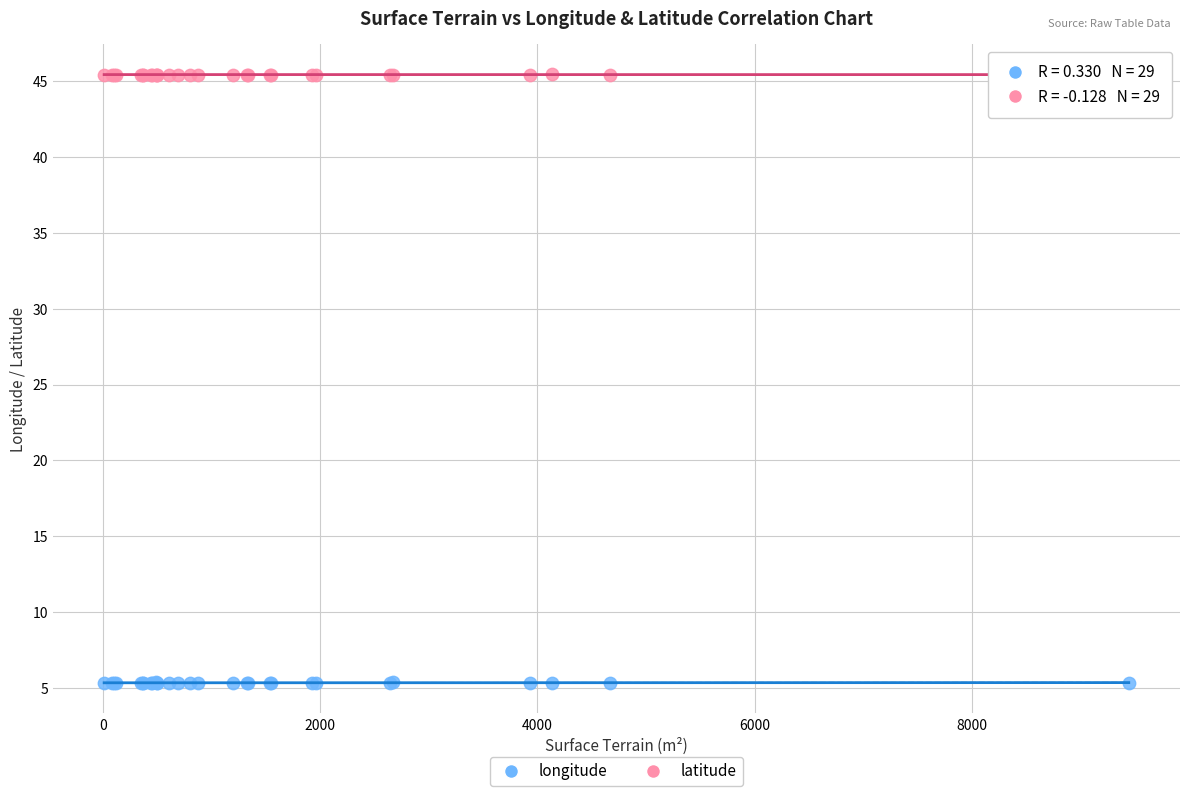

What are all the series names shown in the legend?

longitude, latitude